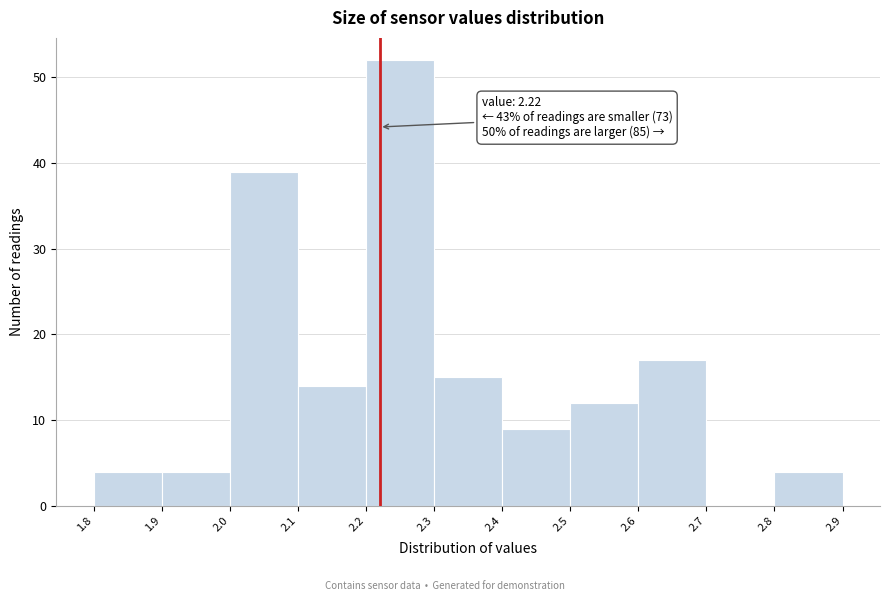

Over which range of the x-axis is the bar tallest?

2.2 to 2.3